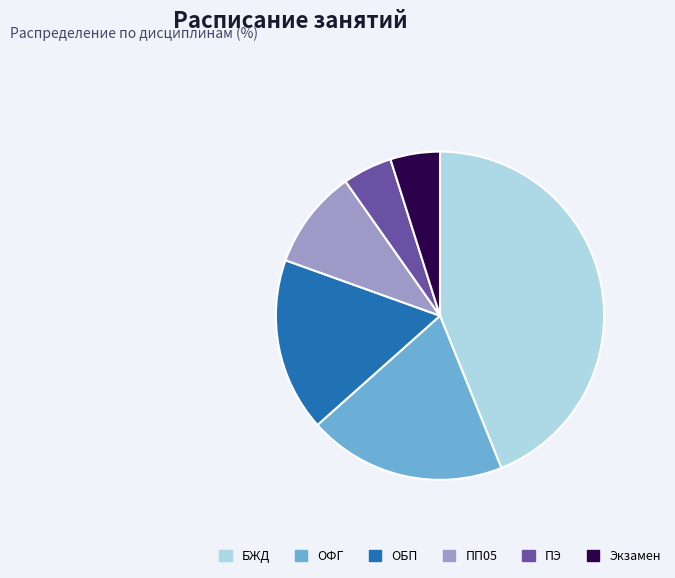

The ОБП slice represents 23% of the pie. True or false?

False